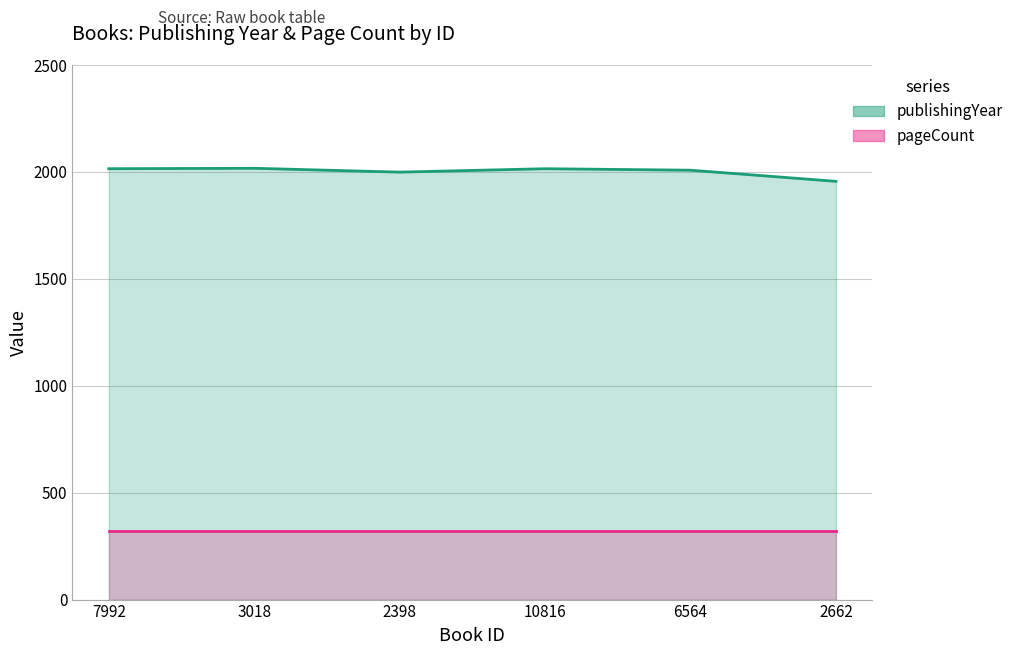

Between 10816 and 7992, which is larger?

10816